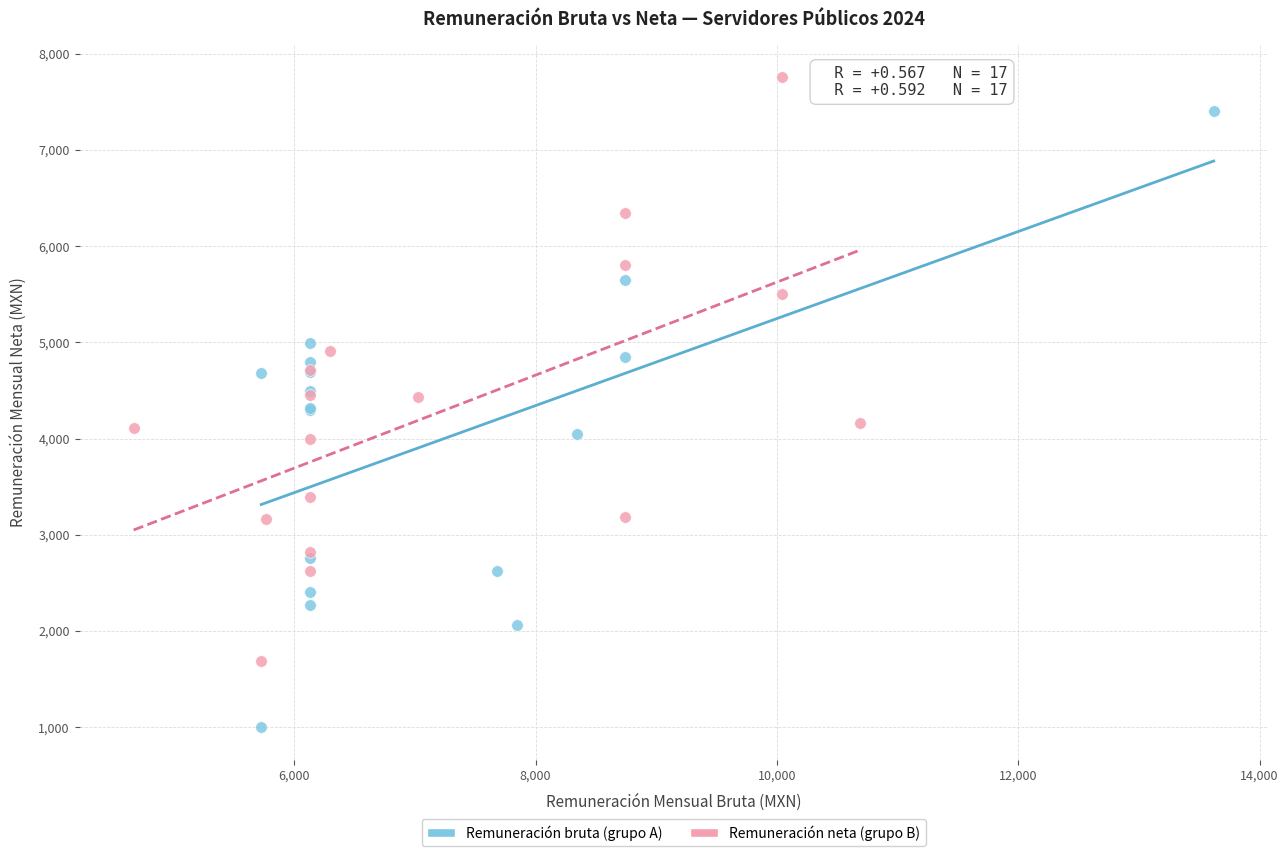

Which series reaches the maximum Y coordinate?

Remuneración neta (grupo B)